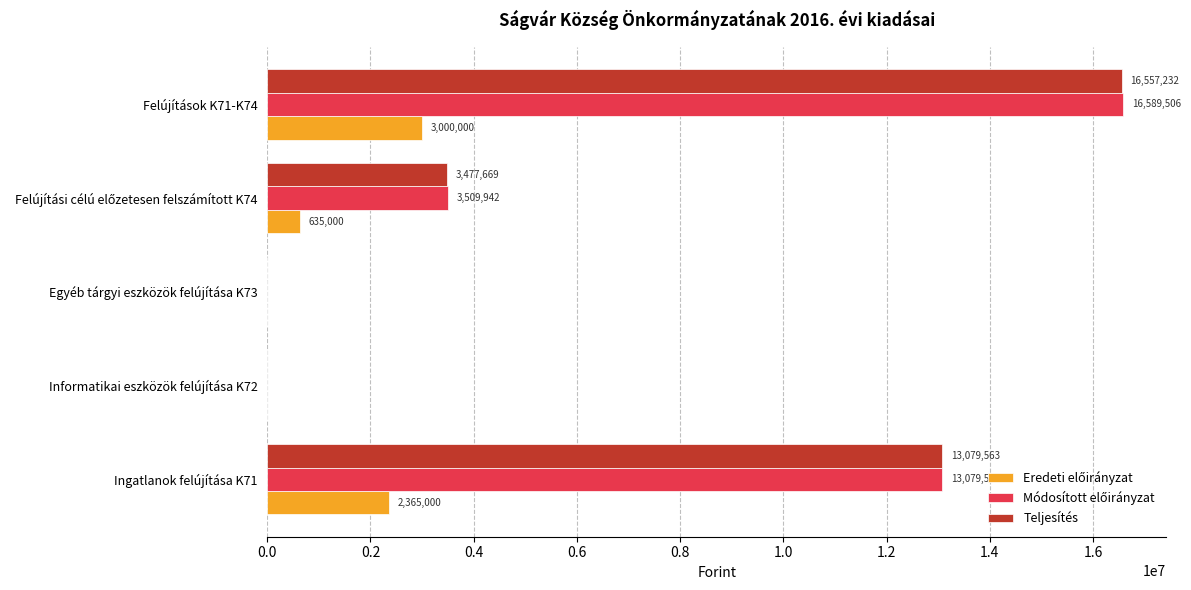

How many data points does each series have?

5